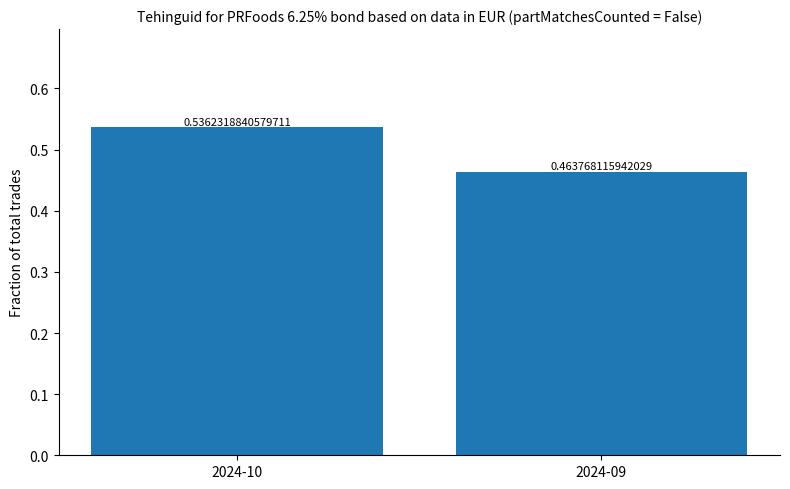

What is the sum of the values at 2024-09 and 2024-10?

1.0